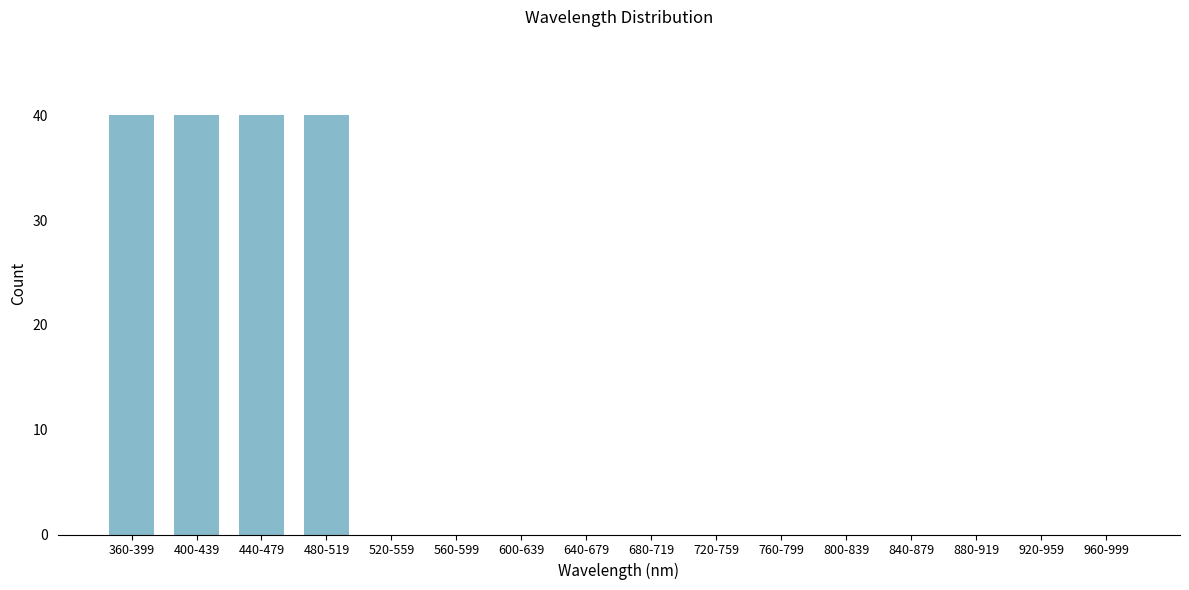

Reading right to left, transcribe all the data shown in this chart.

960-999=0	920-959=0	880-919=0	840-879=0	800-839=0	760-799=0	720-759=0	680-719=0	640-679=0	600-639=0	560-599=0	520-559=0	480-519=40	440-479=40	400-439=40	360-399=40